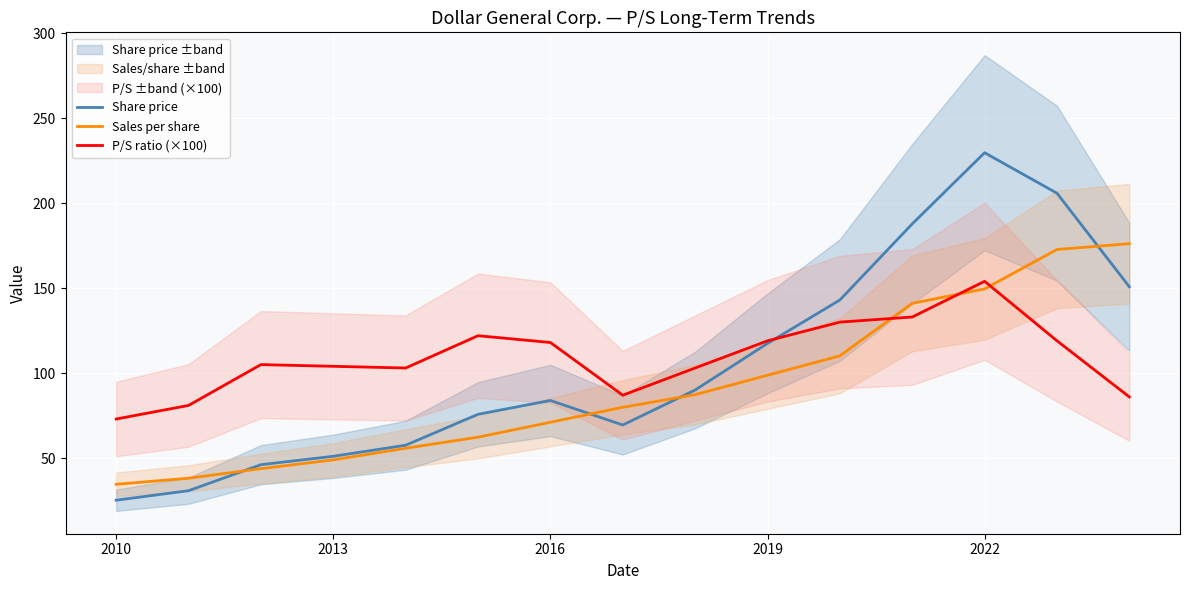

List the series in order of their overall mean, lowest first.

Sales per share, Share price, P/S ratio (×100)